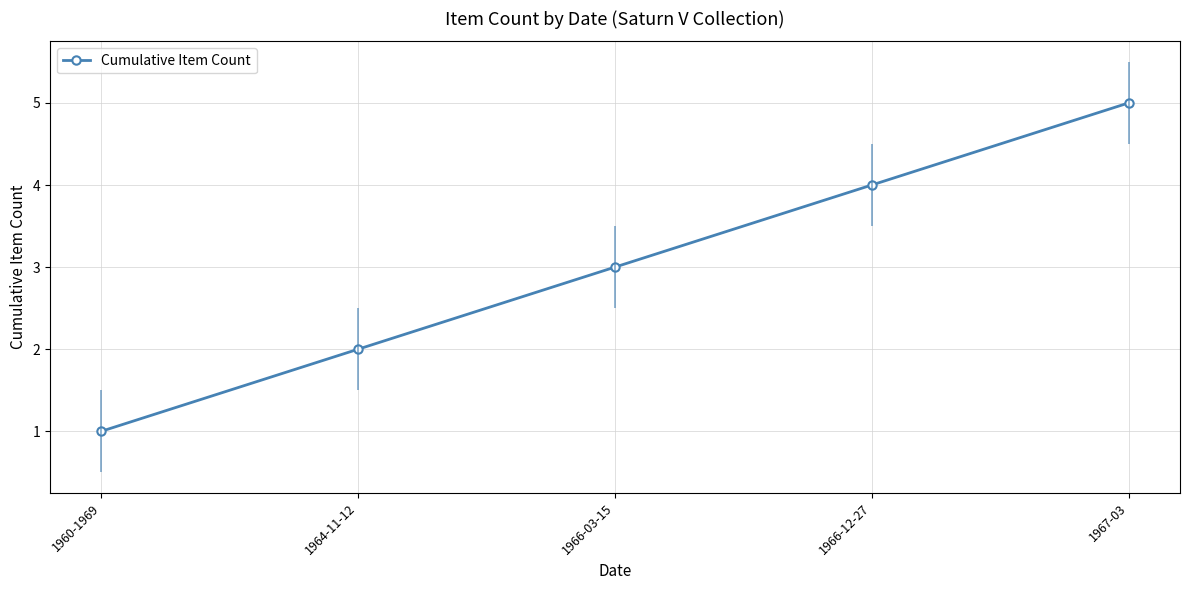

Reading right to left, transcribe all the data shown in this chart.

1967-03=5	1966-12-27=4	1966-03-15=3	1964-11-12=2	1960-1969=1